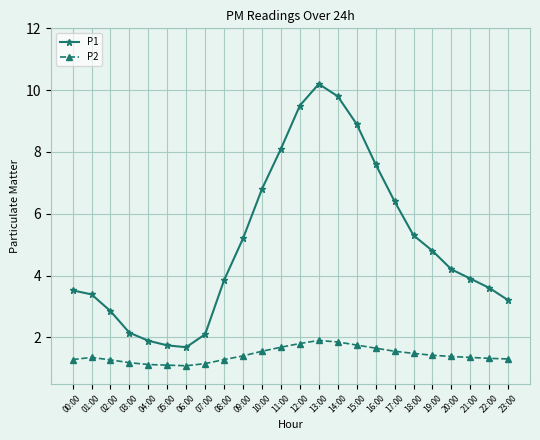

What is the minimum value shown in the chart?

1.1